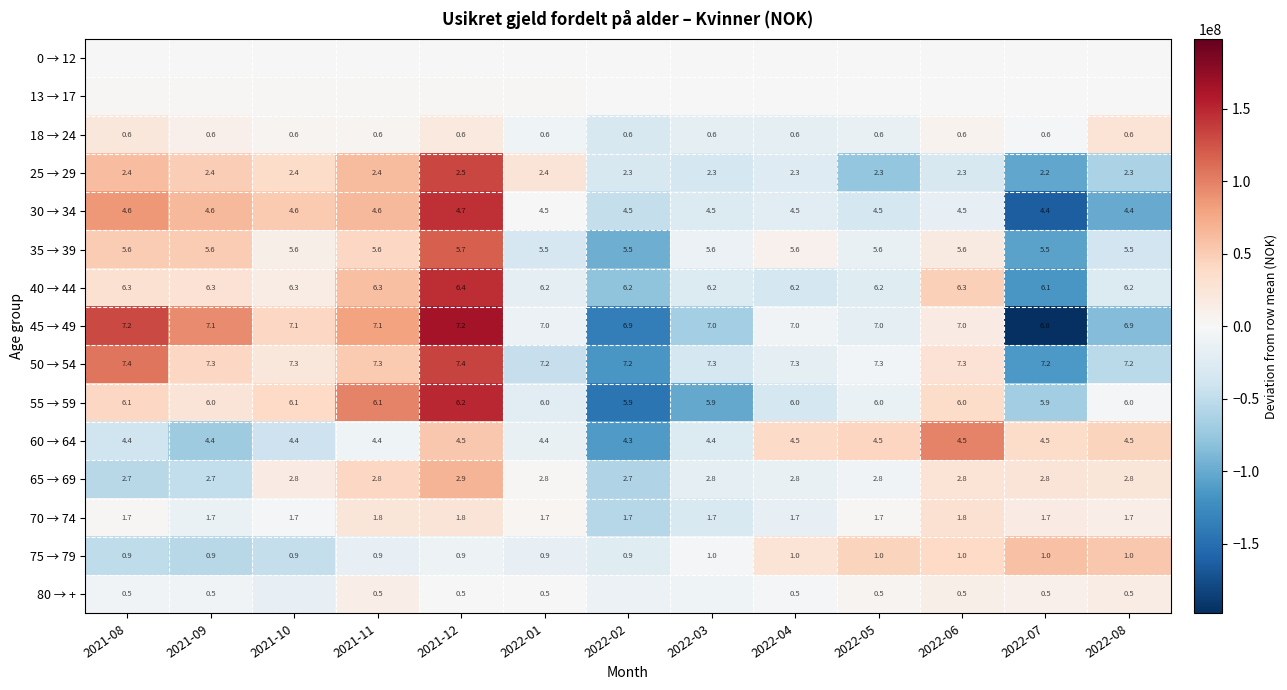

Is the value of 65 → 69 at 2022-06 greater than the value of 35 → 39 at 2021-10?

No